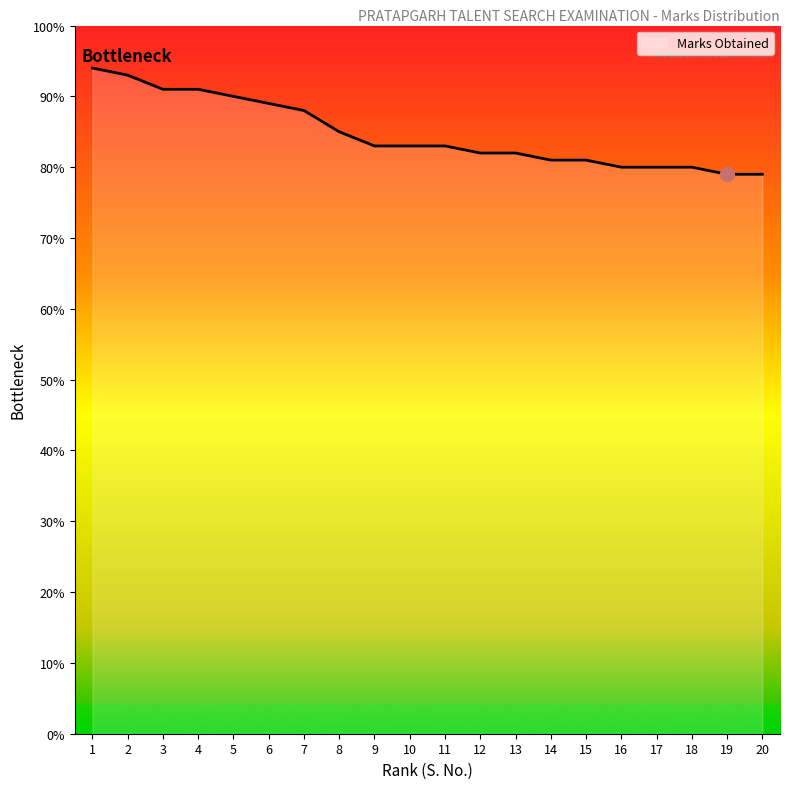

At which label does the data first exceed 83?

1